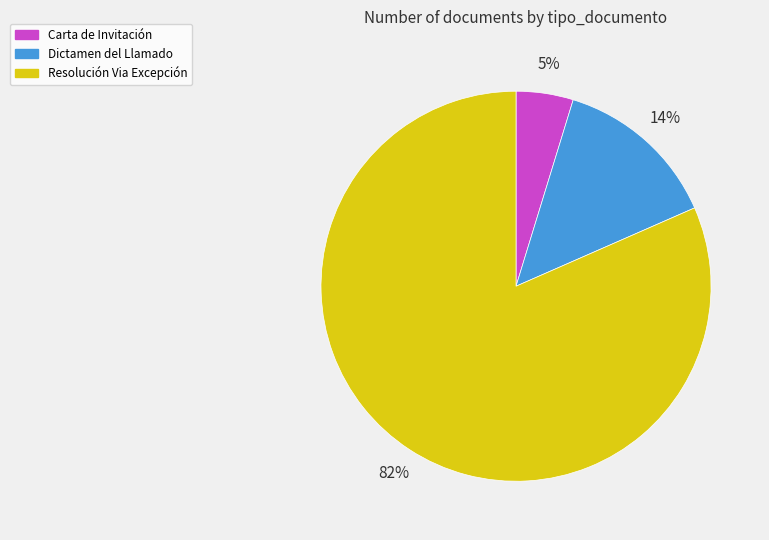

Is there any slice that represents more than half of the pie?

Yes